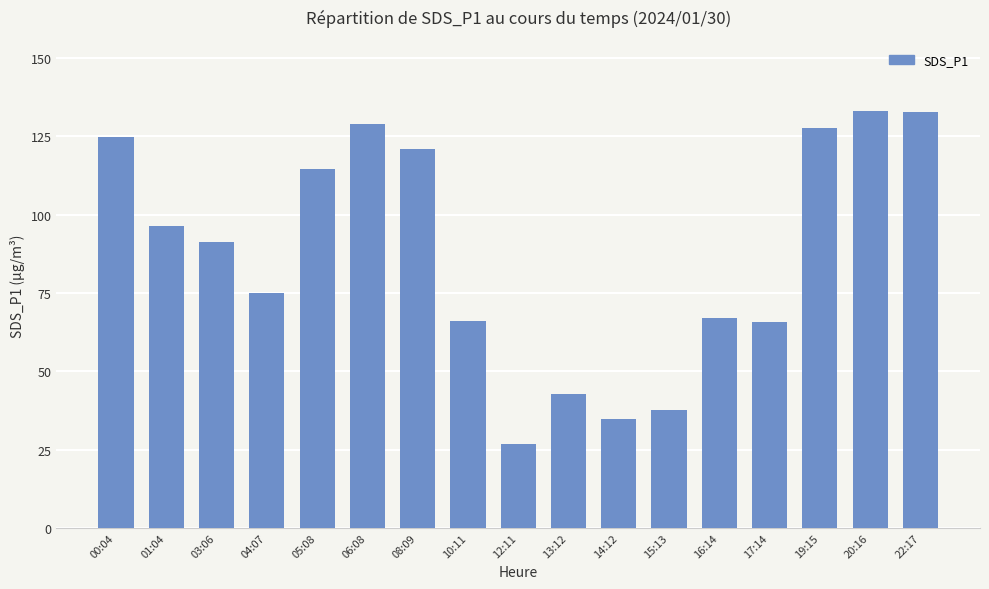

True or false: the data shows 42.7 at 13:12.

True